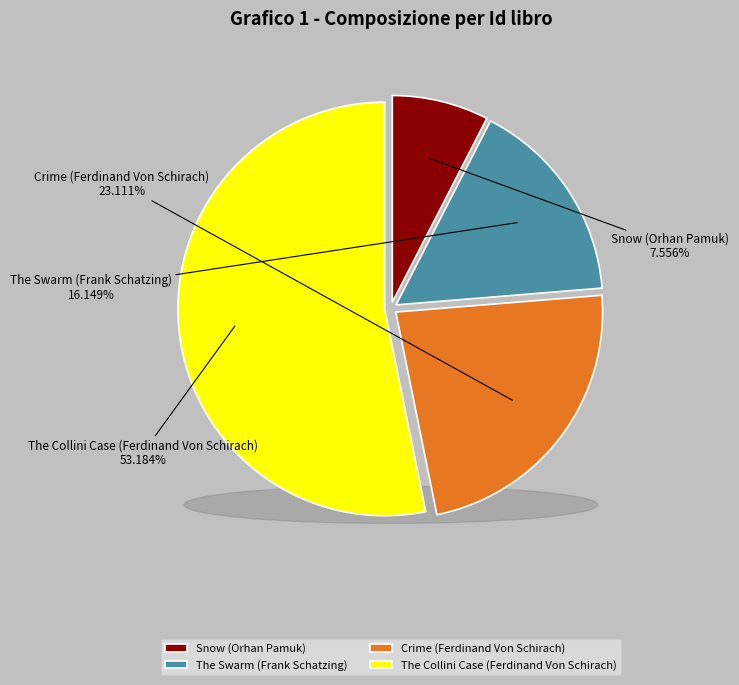

Is the sum of The Collini Case (Ferdinand Von Schirach) and Crime (Ferdinand Von Schirach) greater than half?

Yes